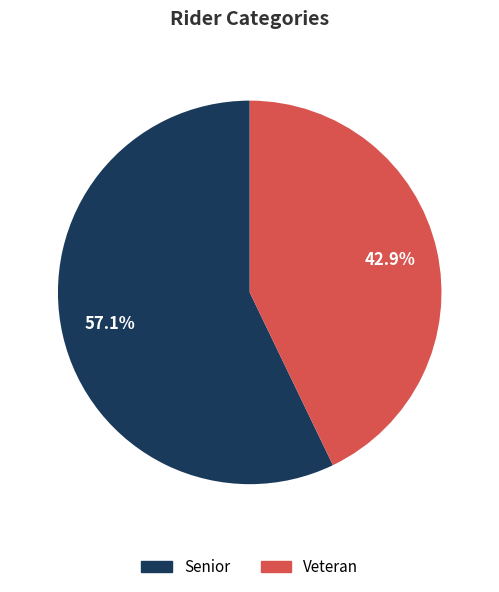

What is the ratio of the value at Senior to the value at Veteran?

1.3